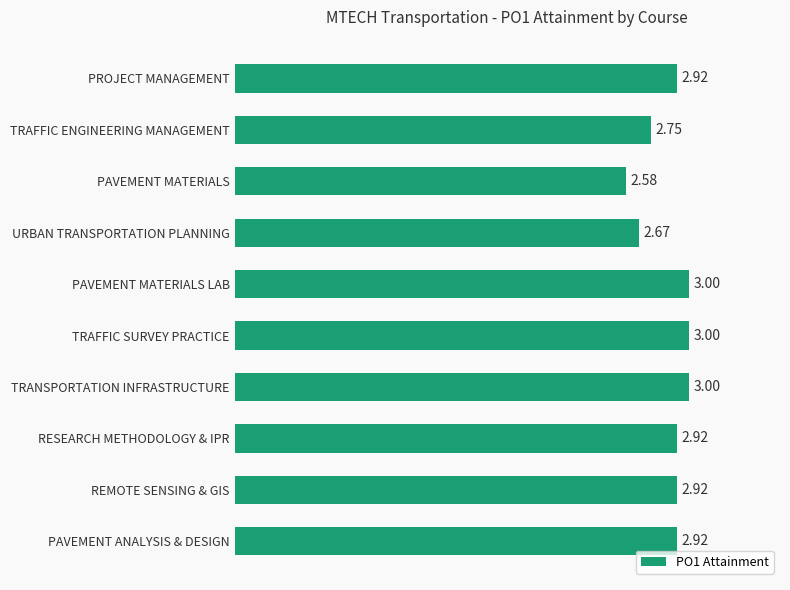

How many bars are there in total?

10